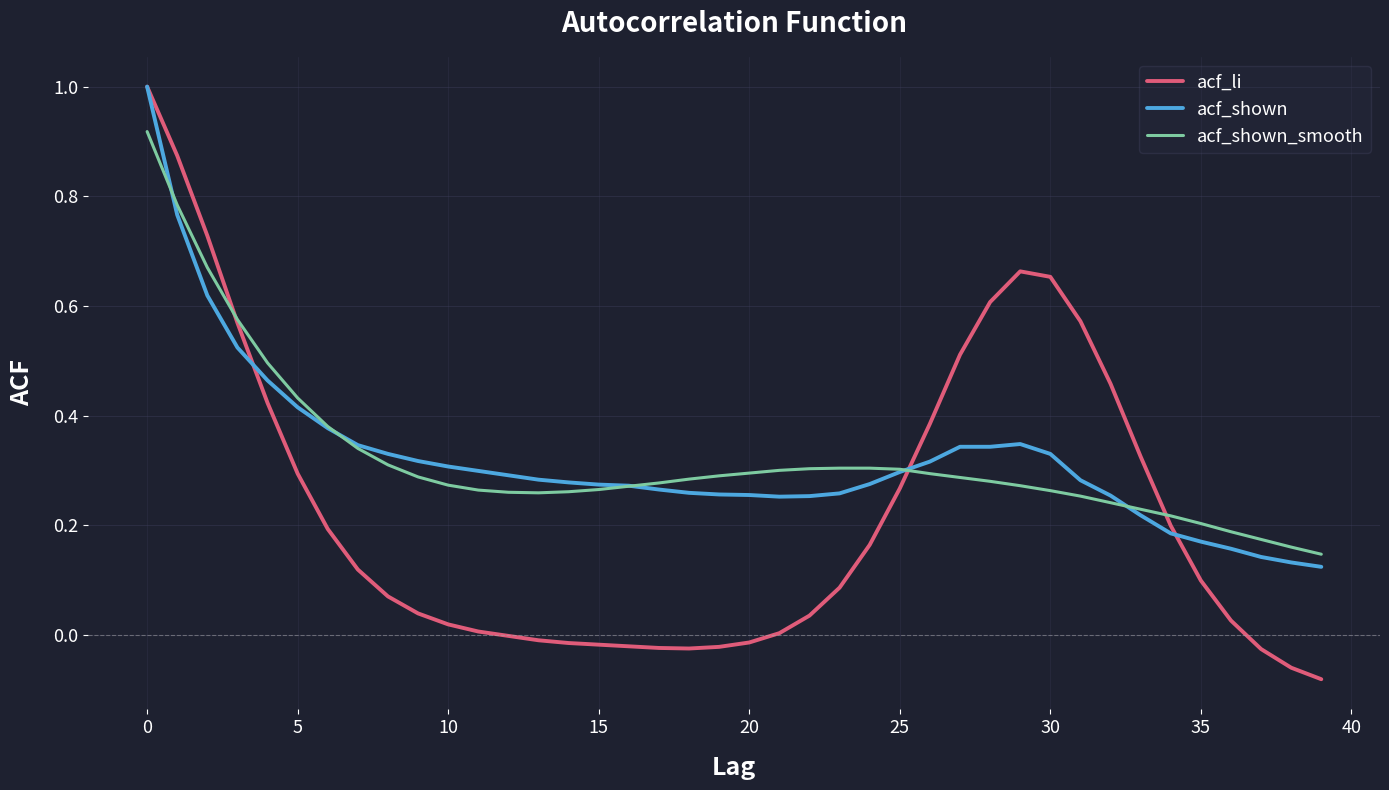

At how many categories does at least one series exceed 0?

40